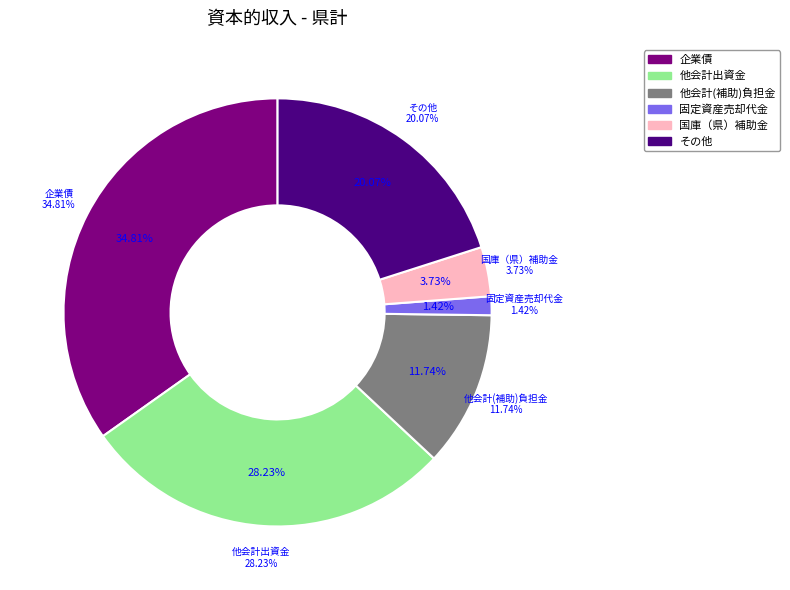

Which slice is the largest?

企業債